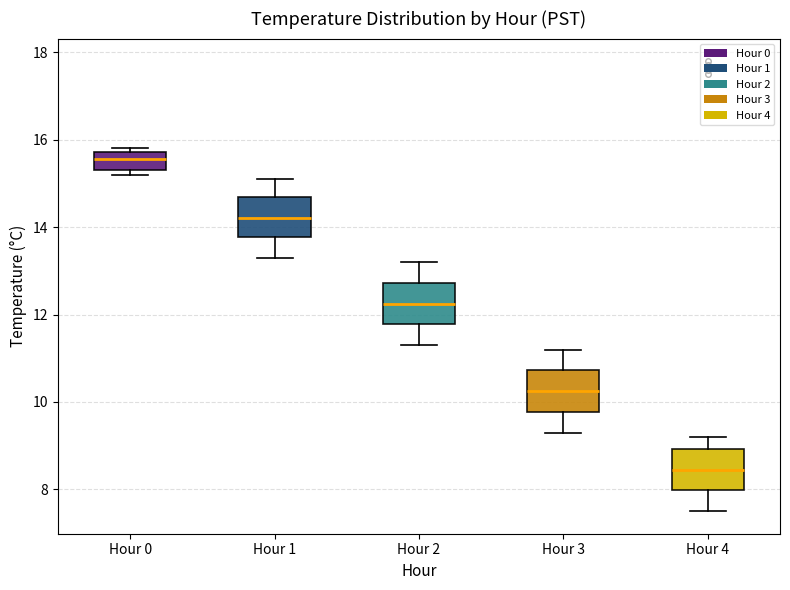

Reading left to right, transcribe this box plot: for each box, give where its median line is, the range the box spans, and where its two whiskers end, as read against the y-axis. The values are not printed on the chart, so give them approximately, as read against the axis.

Hour 0: median 15.6, box 15.4 to 15.8, whiskers 15.2 to 15.8 (just above the box's upper edge)
Hour 1: median 14.2, box 13.8 to 14.8, whiskers 13.4 to 15.2
Hour 2: median 12.2, box 11.8 to 12.8, whiskers 11.4 to 13.2
Hour 3: median 10.2, box 9.8 to 10.8, whiskers 9.4 to 11.2
Hour 4: median 8.4, box 8.0 to 9.0, whiskers 7.6 to 9.2